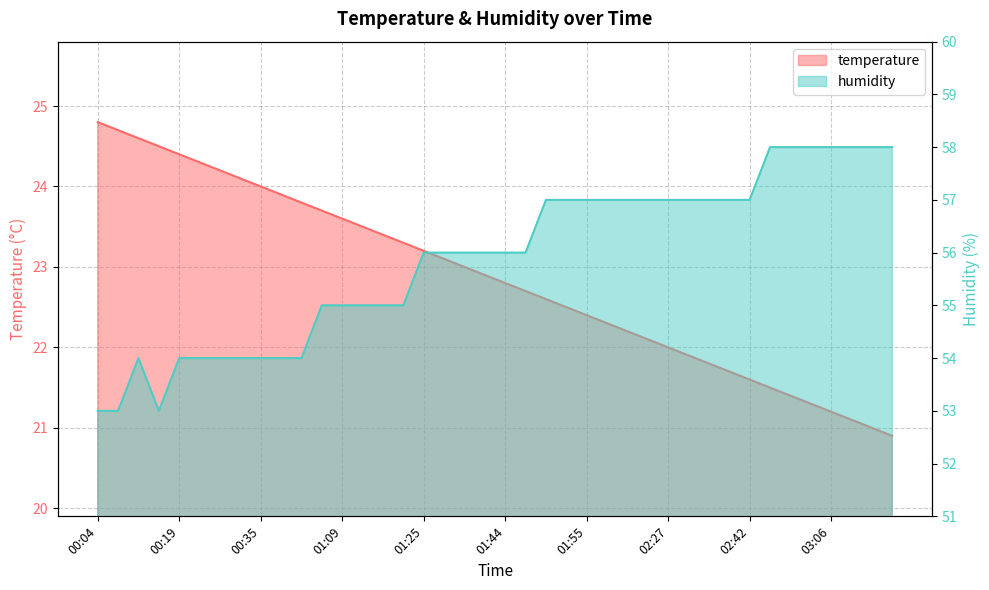

True or false: temperature and humidity intersect in this chart.

False